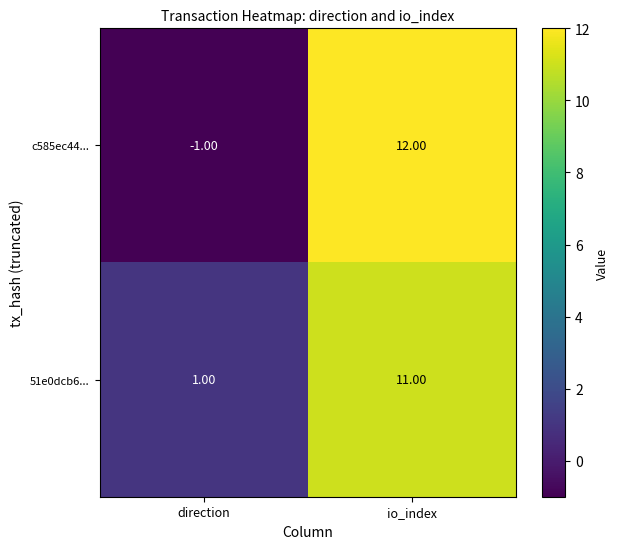

What is the sum of the 51e0dcb6... values at direction and io_index?

12